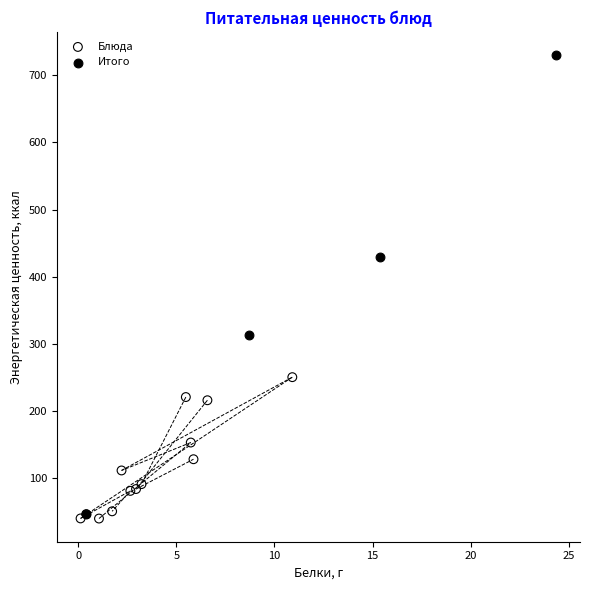

Which series contains the highest Y value?

Итого